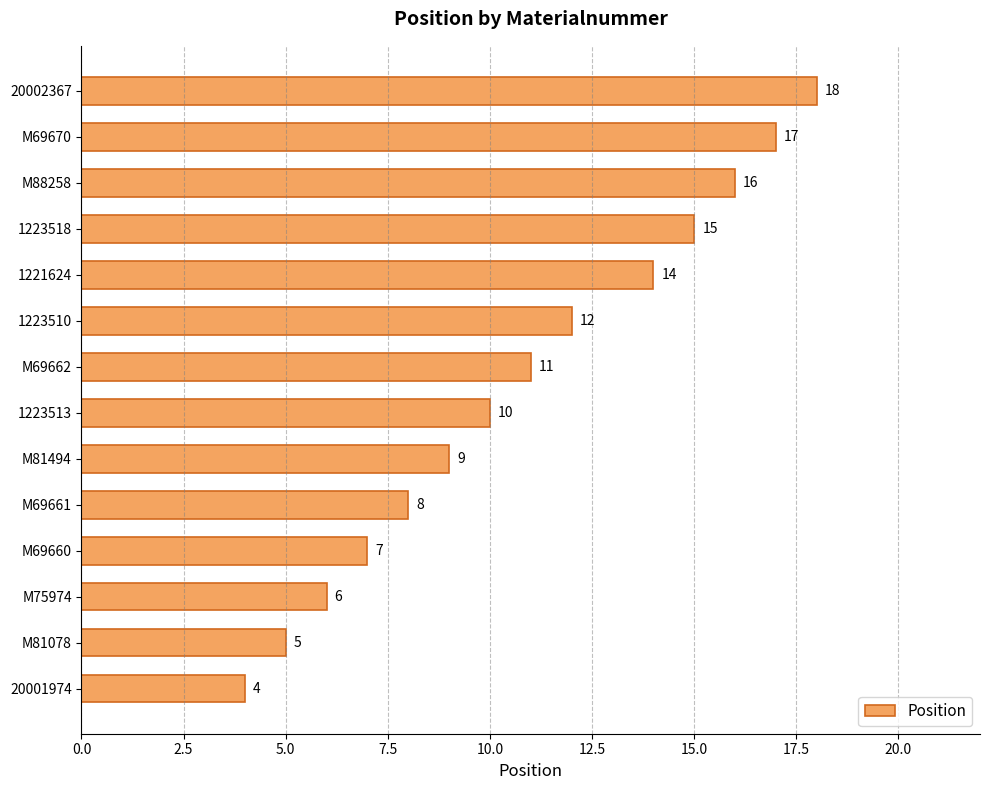

The value at 20001974 is 6. True or false?

False